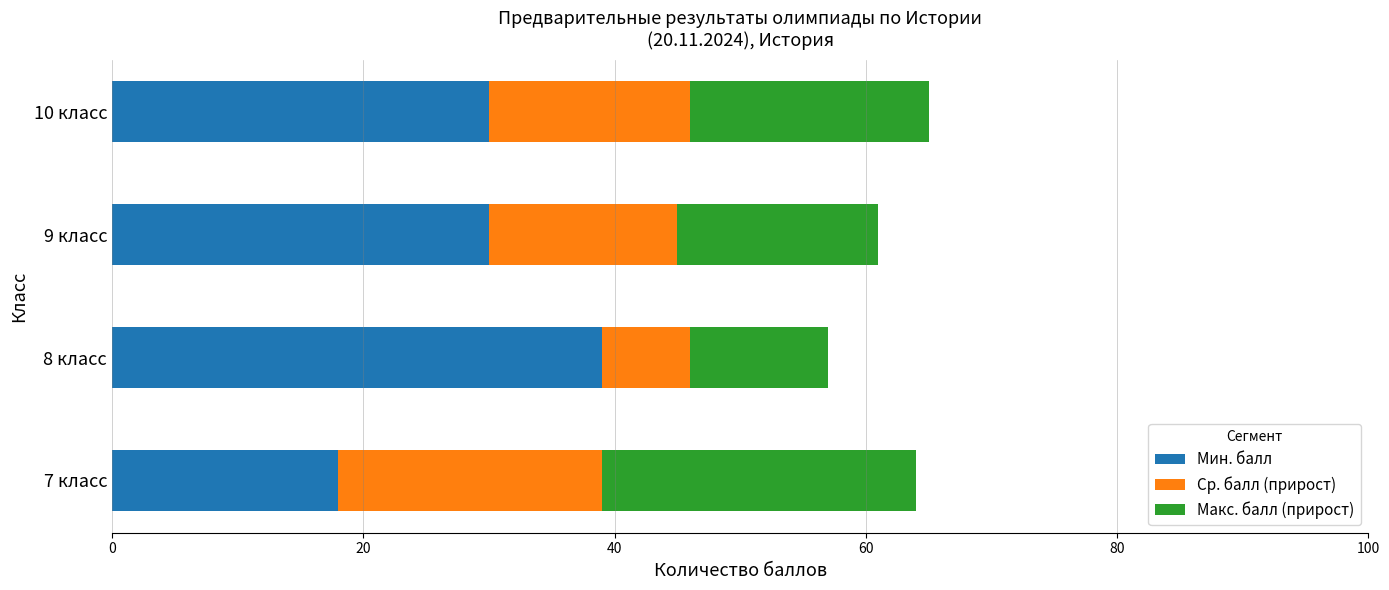

Is it true that Мин. балл equals 51 at 10 класс?

False